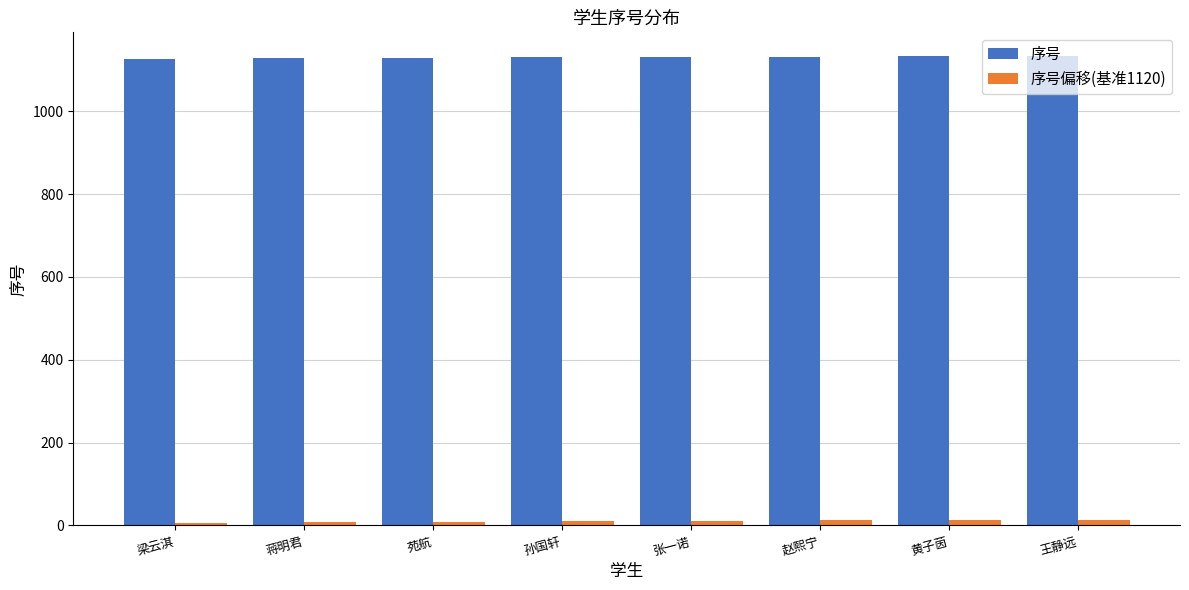

What is the label of the 1st bar from the left?

梁云淇